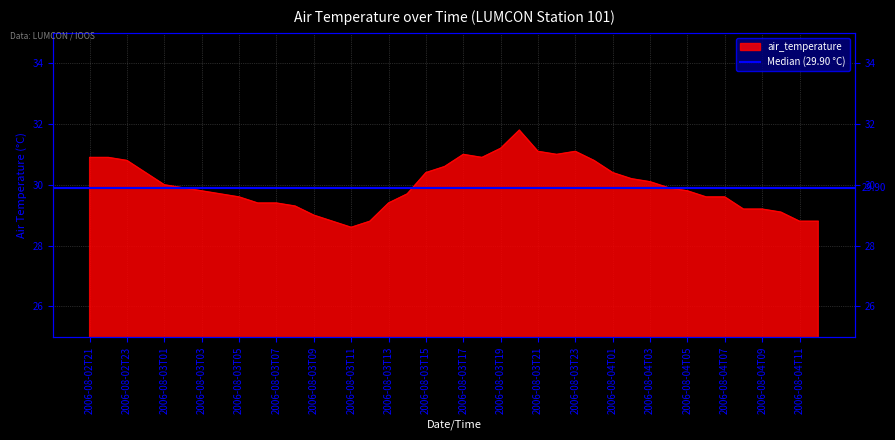

At which label is the value closest to 30?

2006-08-03T01